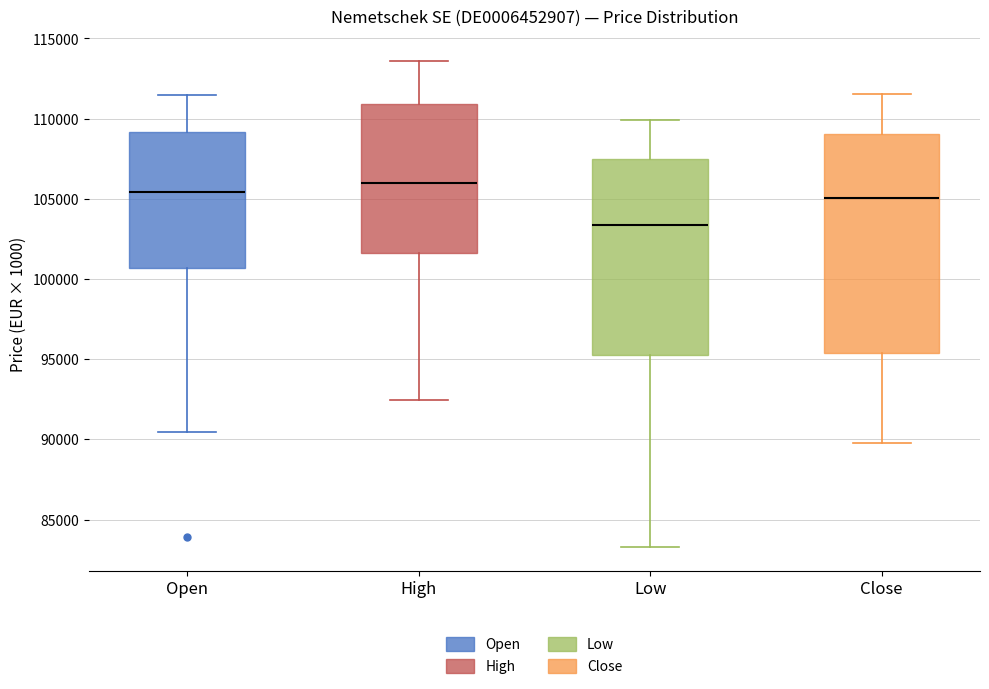

Which box has the highest median line?

High